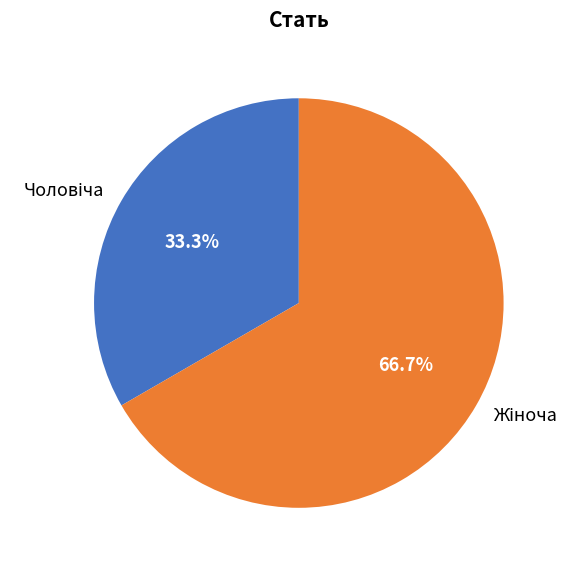

To the nearest percent, what is the average slice percentage?

50%